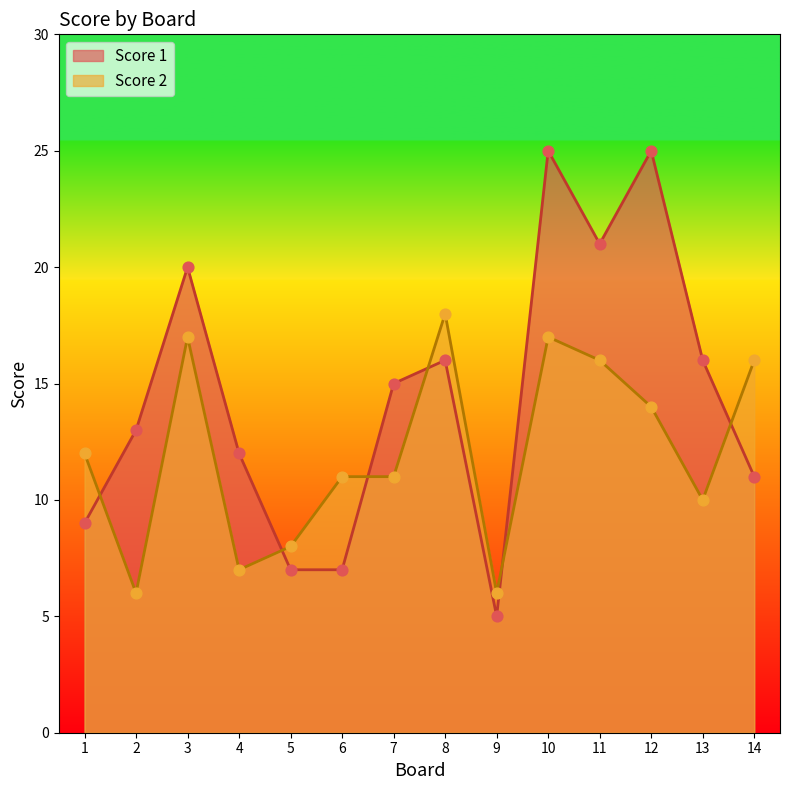

At which category is the sum across all series the highest?

10